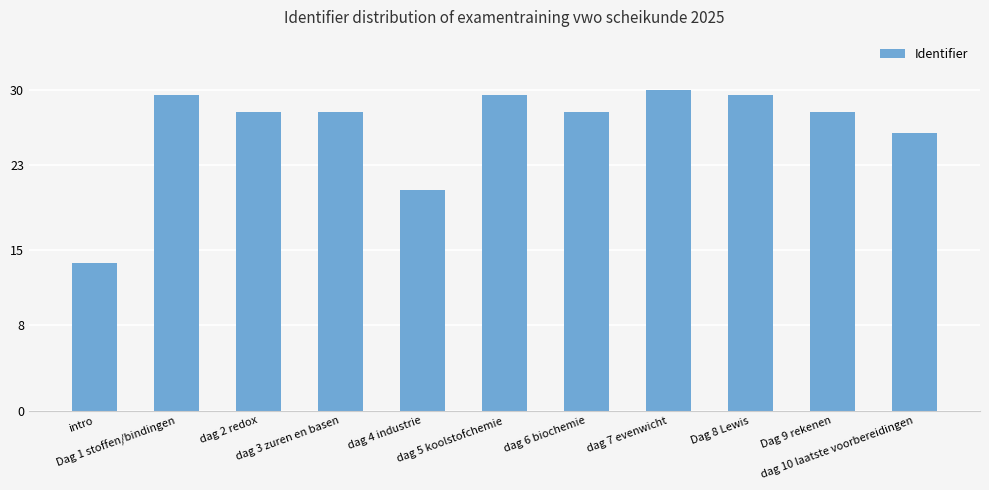

At which label does the data first exceed 27?

Dag 1 stoffen/bindingen